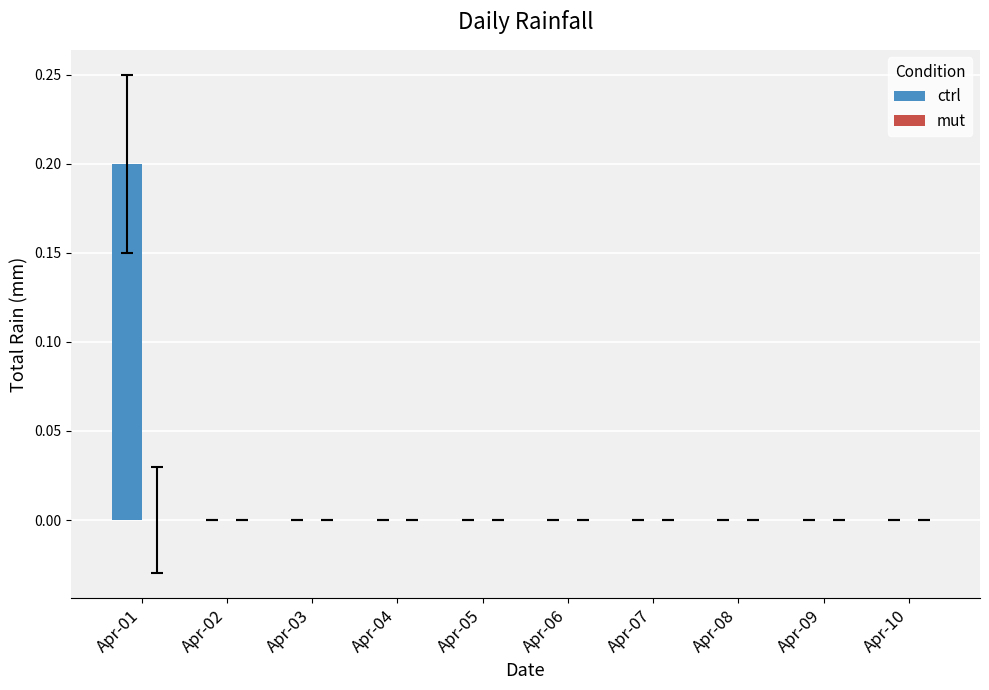

At which category does the chart reach its peak across all series?

Apr-01